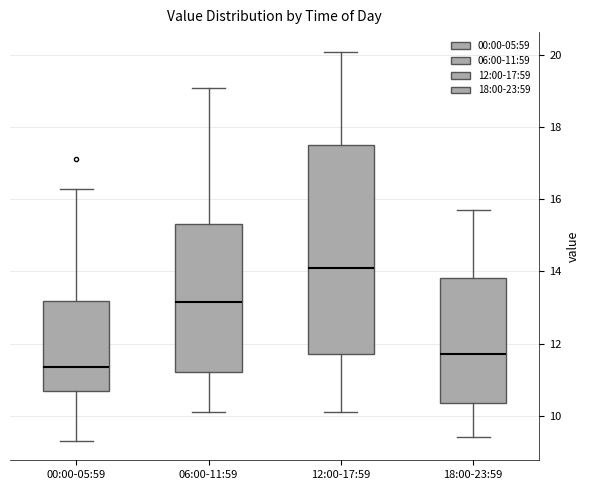

Which box is the tallest, from its lower edge to its upper edge?

12:00-17:59